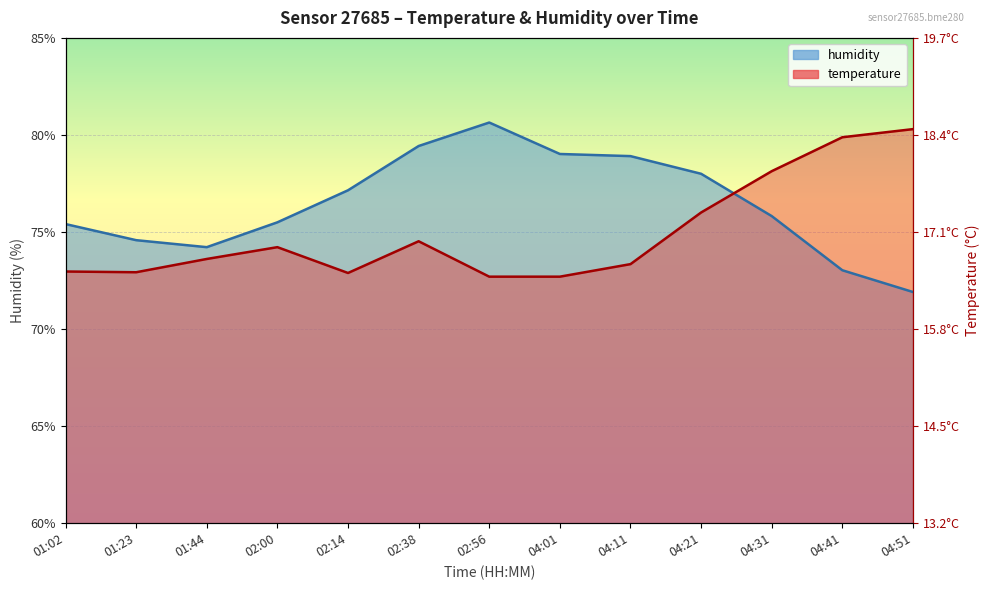

The temperature series shows 109.5 at 04:51. True or false?

False